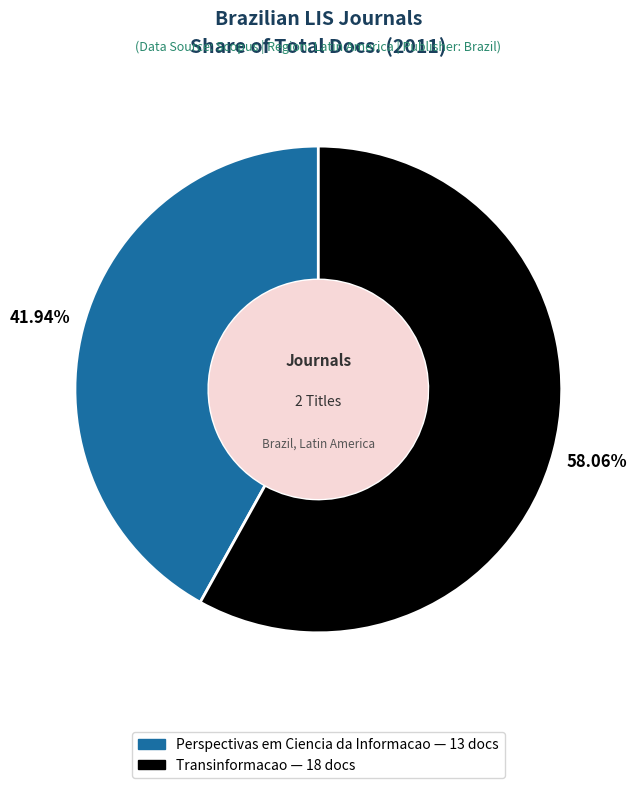

How much of the chart is everything except Perspectivas em Ciencia da Informacao?

58.1%